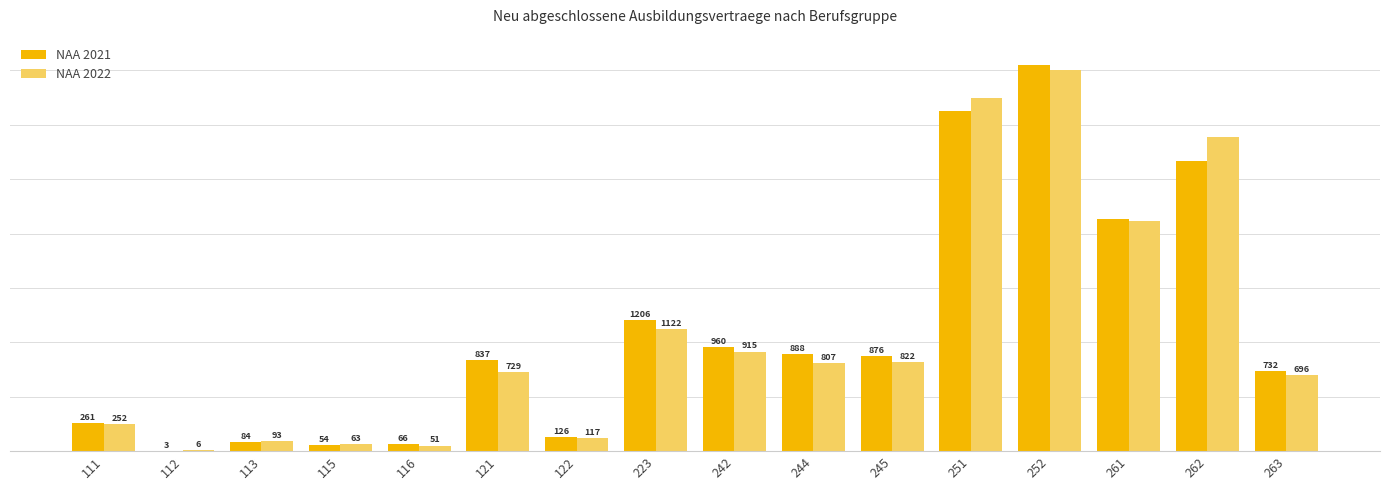

Between 115 and 121, which series saw the biggest shift?

NAA 2021